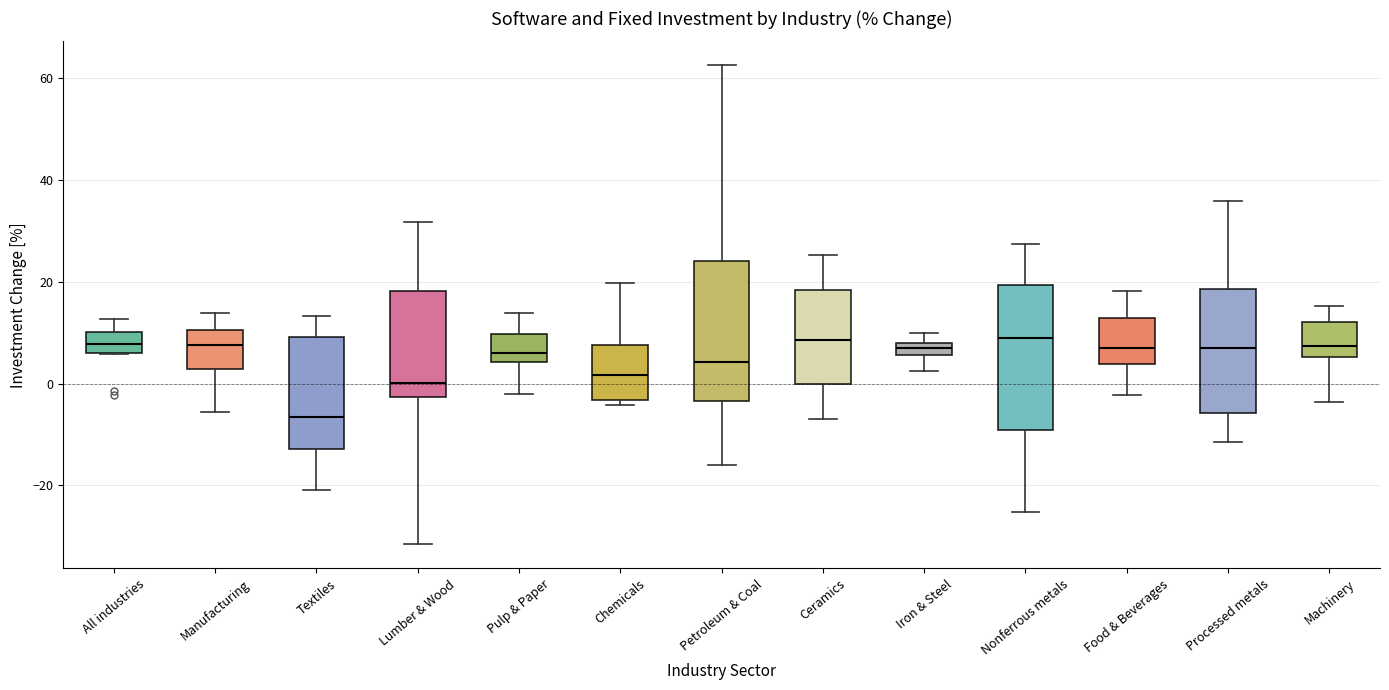

Where does the upper whisker of the box for Manufacturing end on the y-axis? The values are not printed on the chart, so give them approximately, as read against the axis.

14